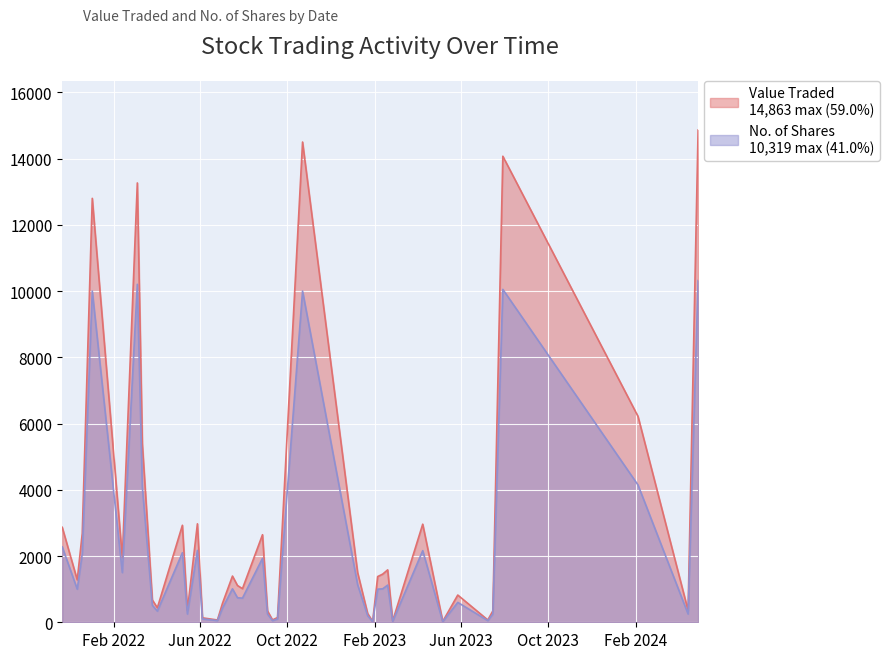

Rank the categories by No. of Shares value from lowest to highest.

2023-01-29, 2023-05-07, 2023-02-26, 2022-06-26, 2022-09-11, 2023-07-09, 2022-09-18, 2022-06-05, 2023-01-22, 2022-05-15, 2022-09-04, 2023-07-16, 2024-04-14, 2022-04-03, 2022-07-03, 2022-03-27, 2023-05-28, 2022-07-31, 2022-07-24, 2021-12-12, 2023-02-05, 2022-07-17, 2023-02-12, 2023-02-19, 2023-01-08, 2022-02-13, 2022-08-28, 2021-12-19, 2022-05-08, 2023-04-09, 2022-05-29, 2021-11-21, 2022-03-13, 2024-02-04, 2022-01-02, 2022-10-23, 2023-07-30, 2022-03-06, 2024-04-28